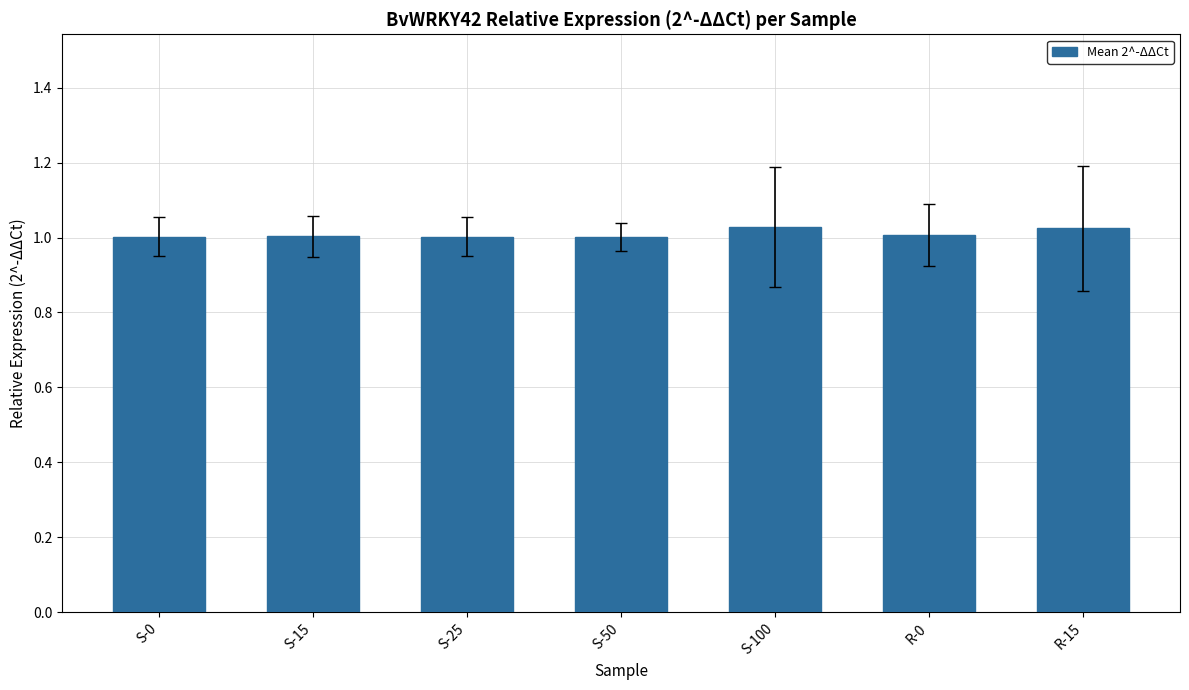

What is the sum of all values?

7.1